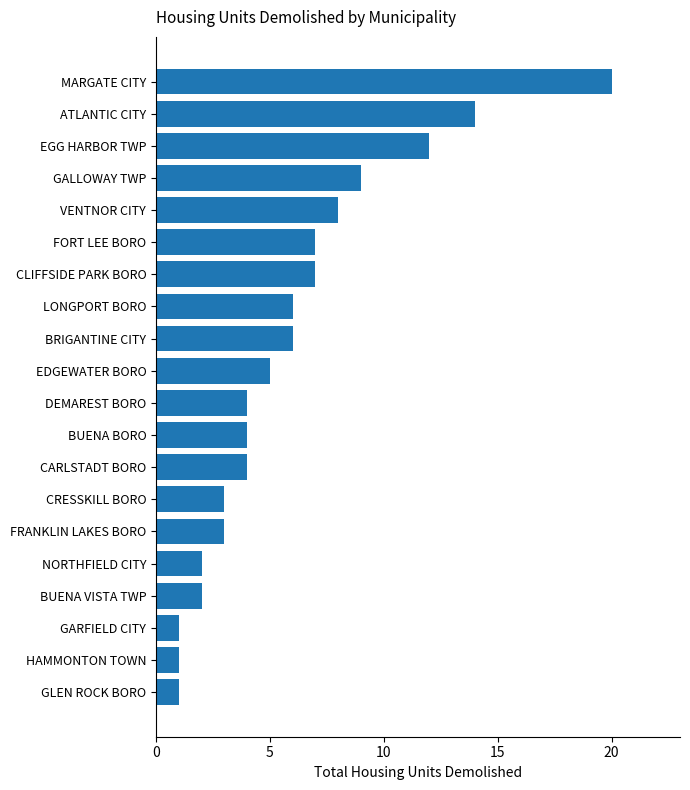

Where is the data nearest to the value 10?

GALLOWAY TWP